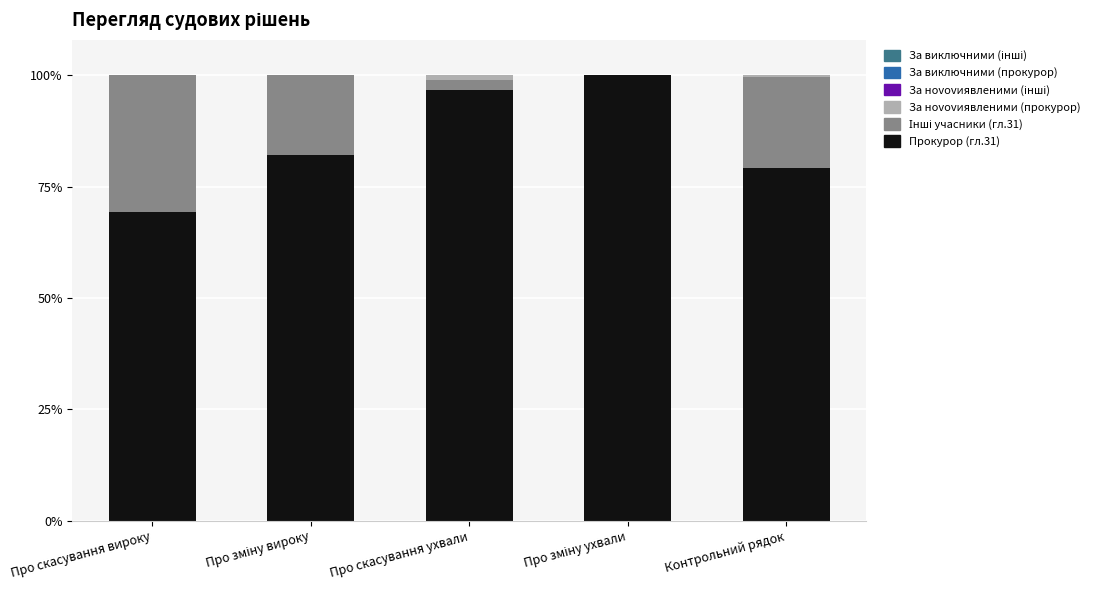

What is the maximum value for Прокурор (гл.31)?

100.0